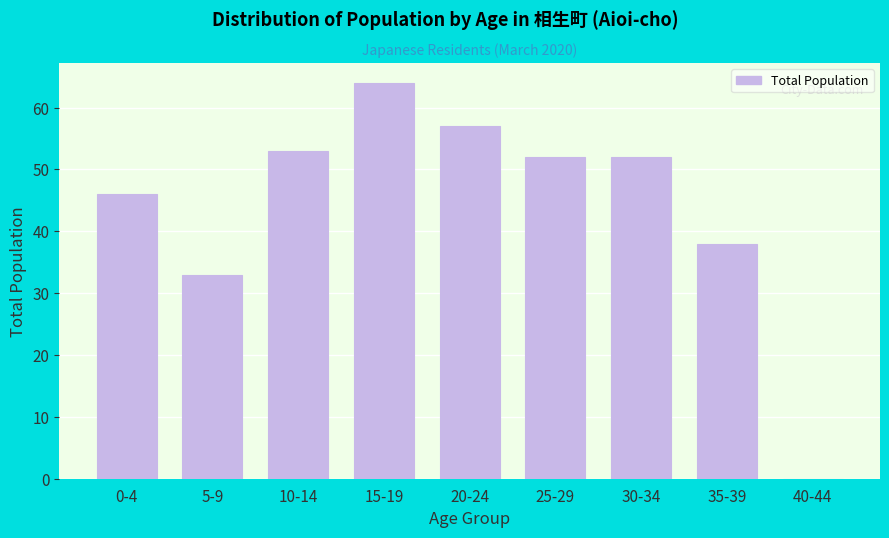

Reading left to right, transcribe all the data shown in this chart.

0-4=46	5-9=33	10-14=53	15-19=64	20-24=57	25-29=52	30-34=52	35-39=38	40-44=0